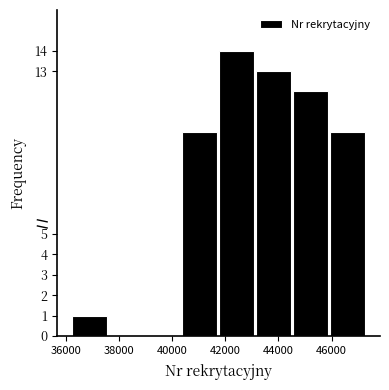

Over which range of the x-axis is the bar tallest?

41800 to 43200